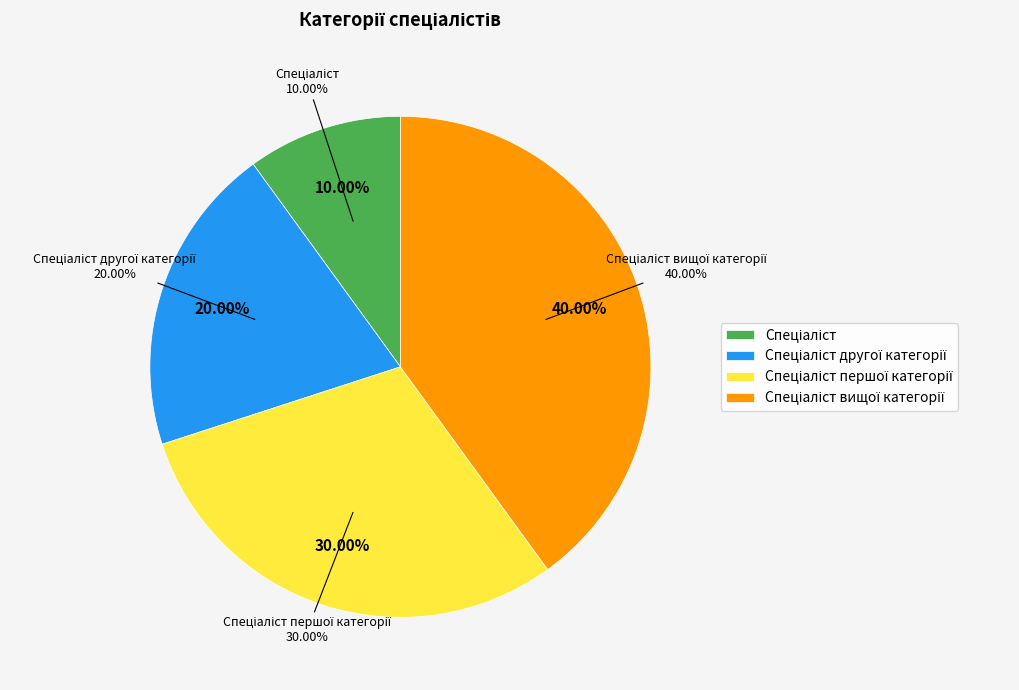

Does any single category account for the majority?

No